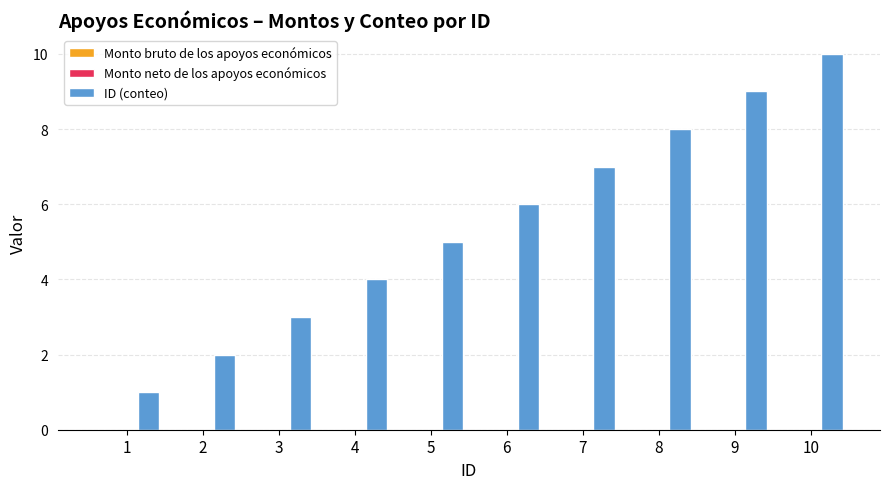

Does the chart contain any negative values?

No